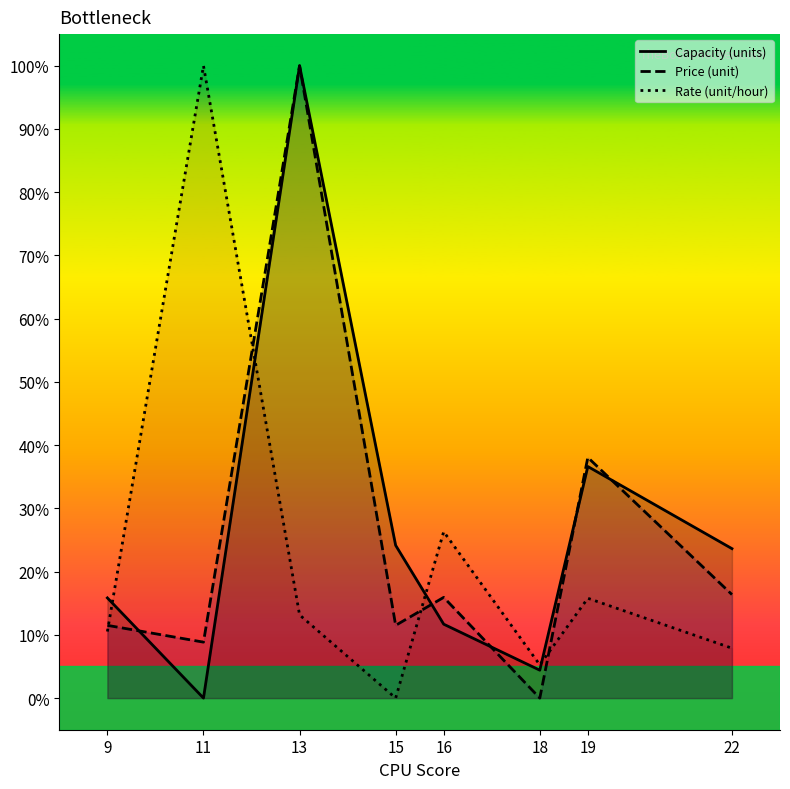

What is the difference between the Rate (unit/hour) values at 22 and 9?

2.6